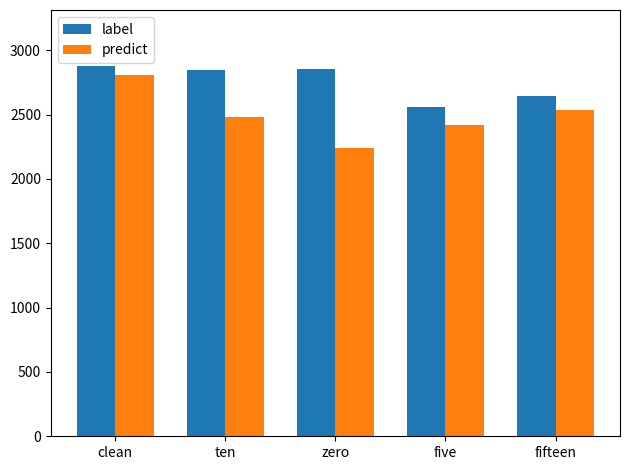

What is the average value of the predict series?

2496